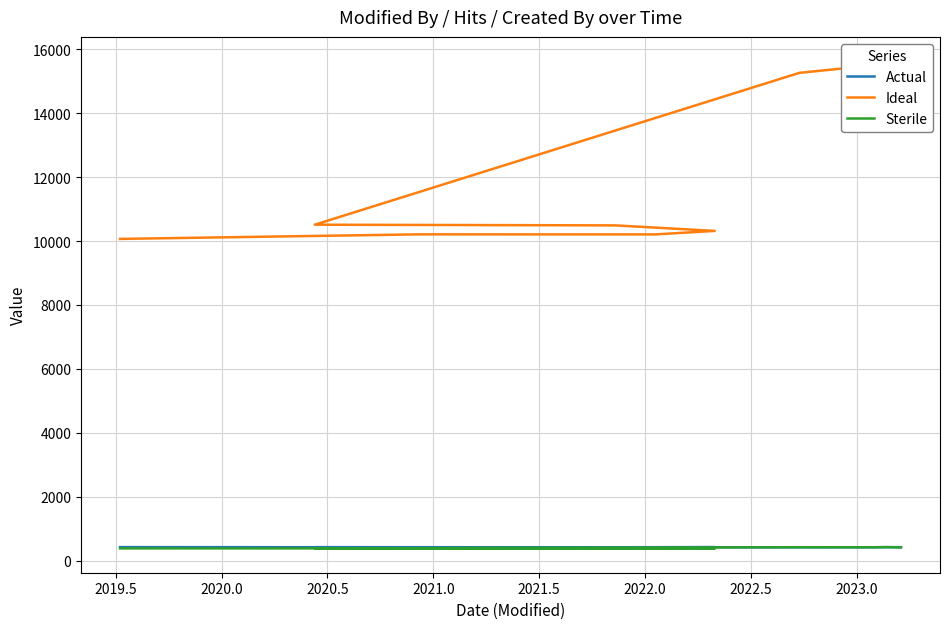

Rank the series at 2020.5 from highest to lowest value.

Ideal, Sterile, Actual